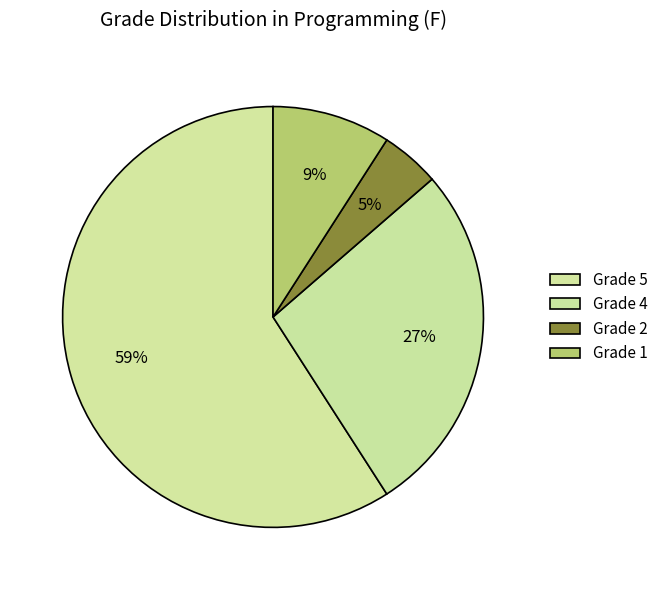

What is the largest slice in the pie chart?

5